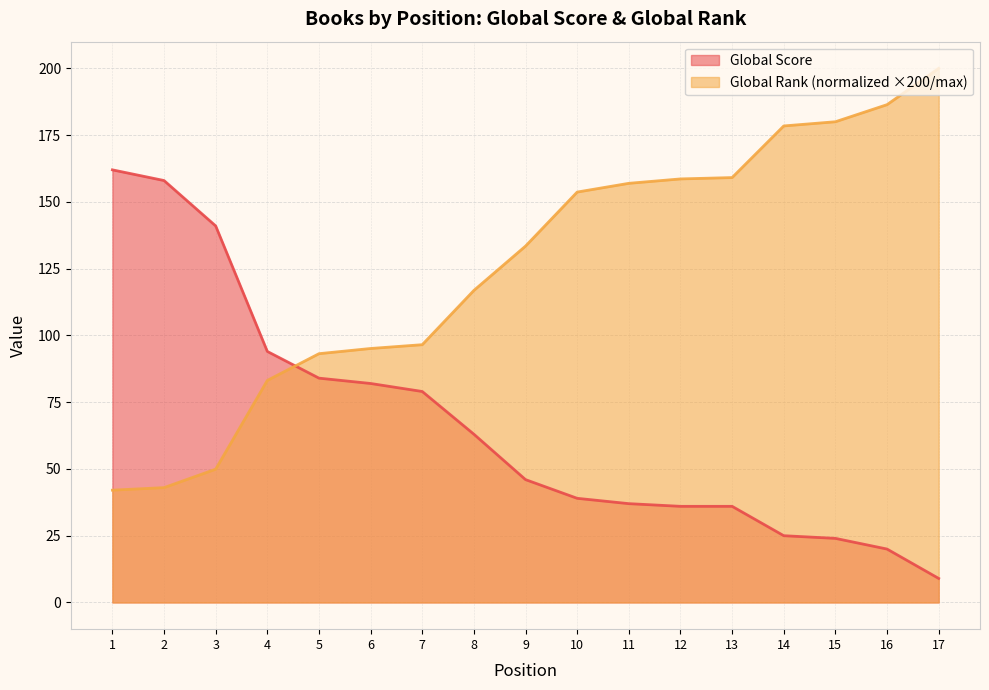

At which label does Global Rank (scaled) reach its peak?

17